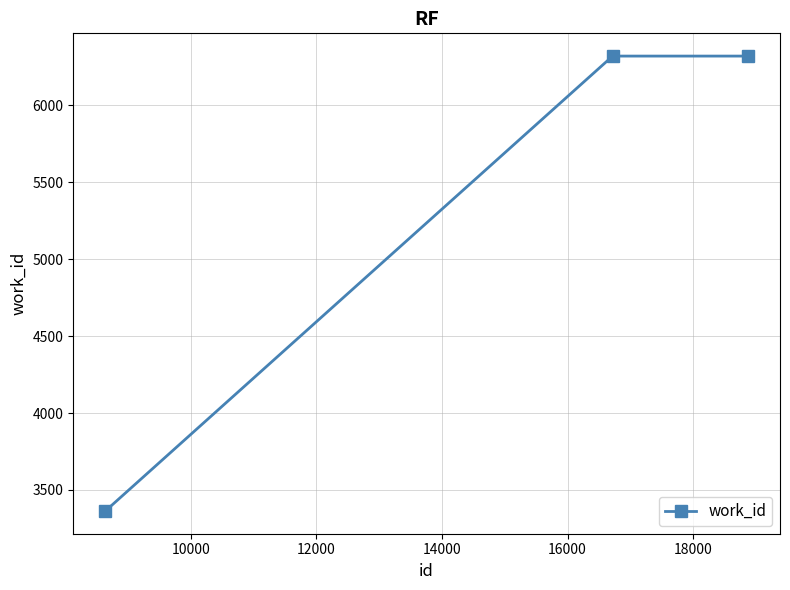

Reading left to right, what are all the values shown in this chart?

3363	6321	6321